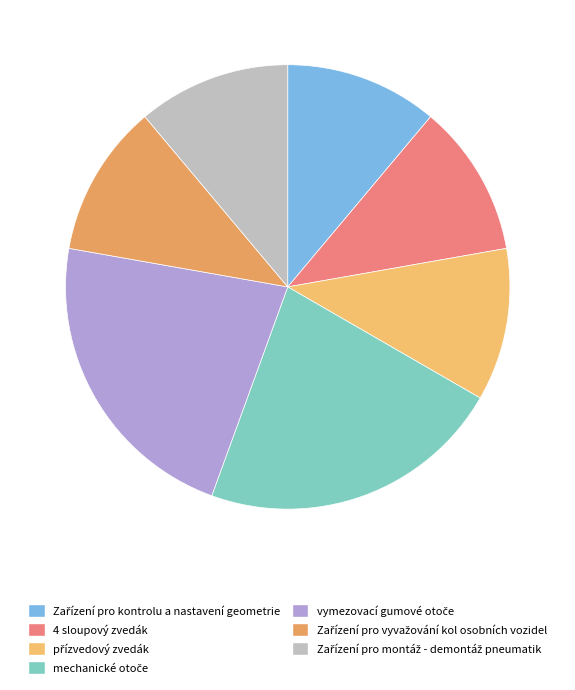

Rank the categories by value from lowest to highest.

Zařízení pro kontrolu a nastavení geometrie, 4 sloupový zvedák, přízvedový zvedák, Zařízení pro vyvažování kol osobních vozidel, Zařízení pro montáž - demontáž pneumatik, mechanické otoče, vymezovací gumové otoče